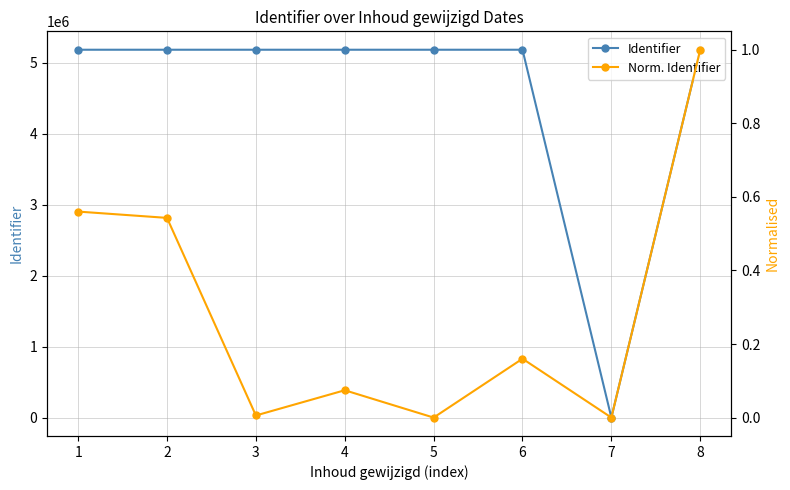

Is the value of Identifier at 1 greater than the value of Norm. Identifier at 4?

Yes